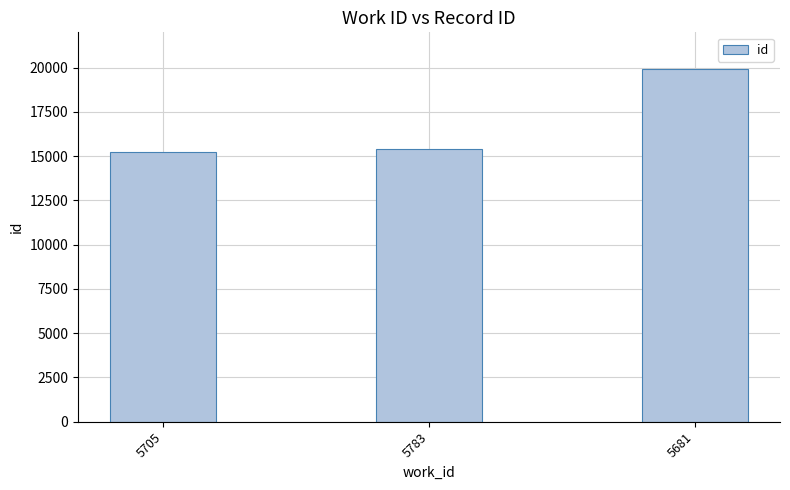

What is the greatest value displayed?

19915